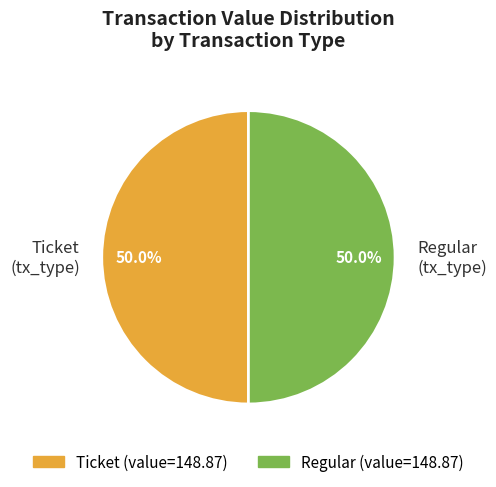

Approximately how many times larger is the value at Regular (tx_type) compared to Ticket (tx_type)?

1.0